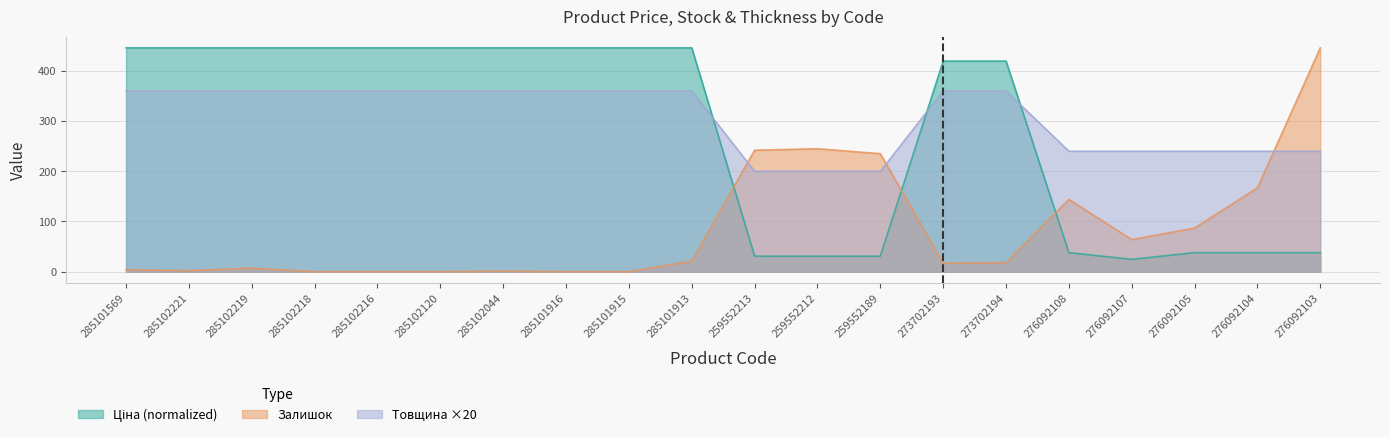

Count the number of categories in the chart.

20